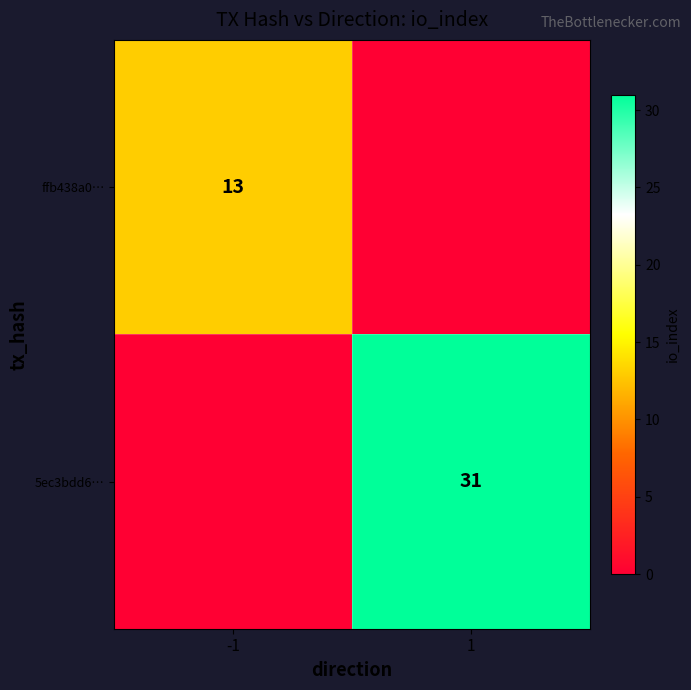

What is the greatest value displayed?

31